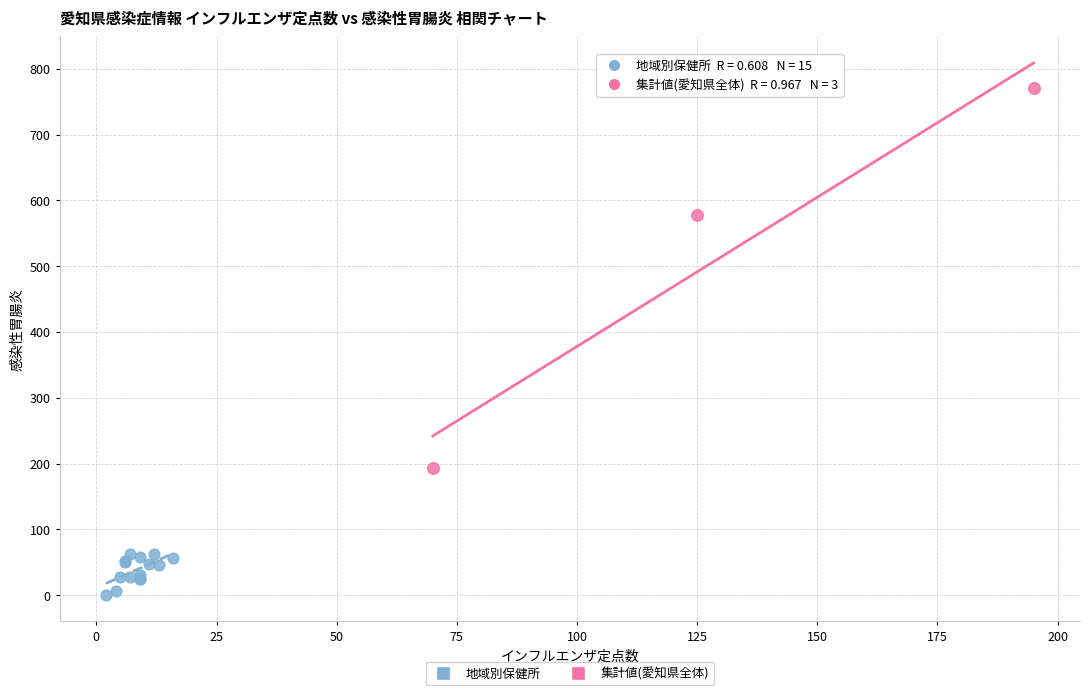

Which series has the widest spread of Y values?

集計値(愛知県全体)